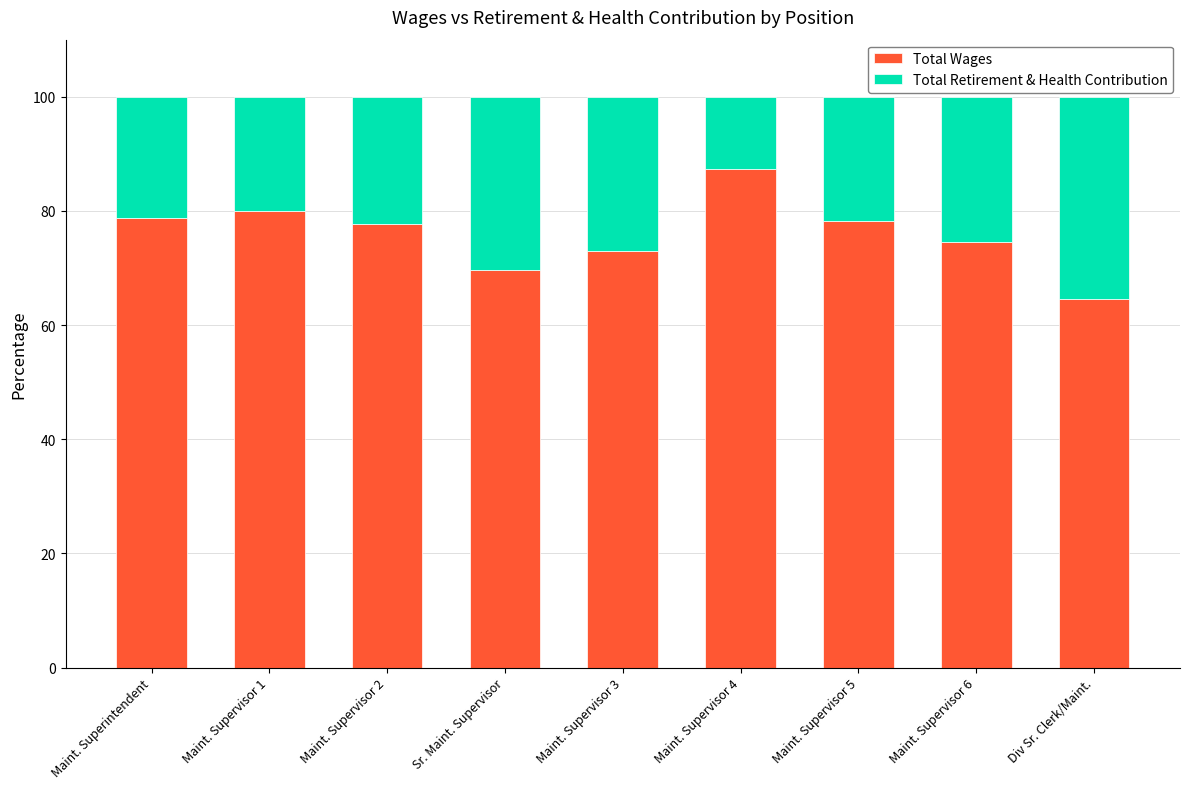

What is the average value of the Total Wages series?

76.0